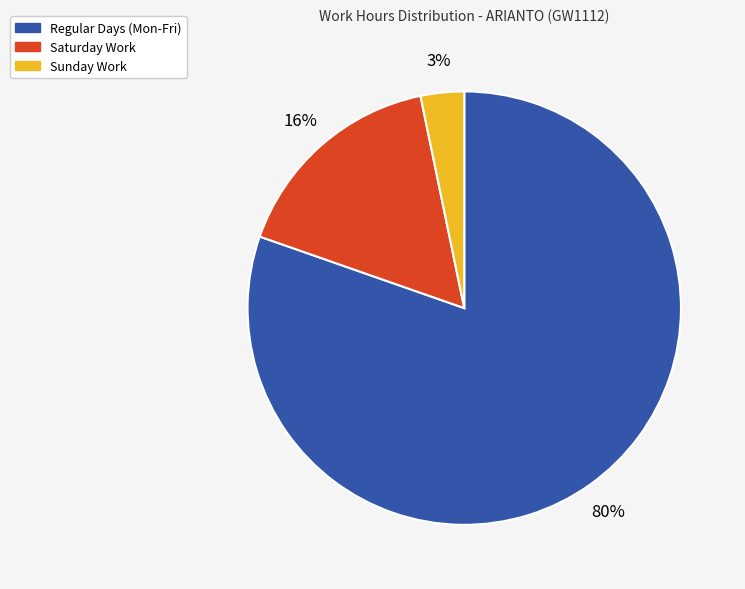

To the nearest percent, what percentage of the pie is Sunday Work?

3%